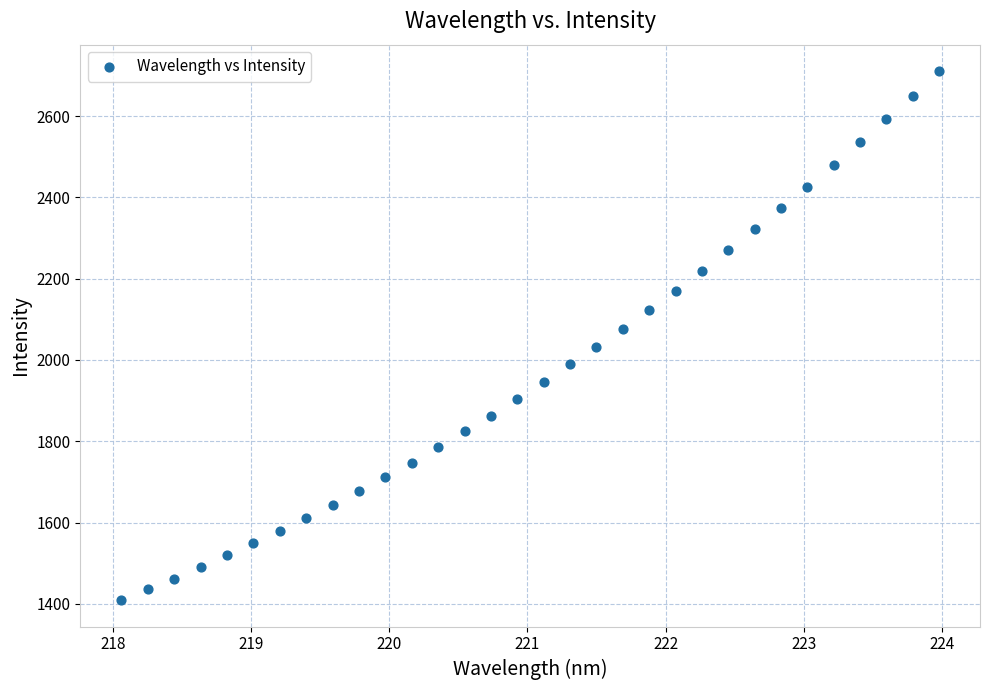

What is the range of X values (max minus min)?

5.9